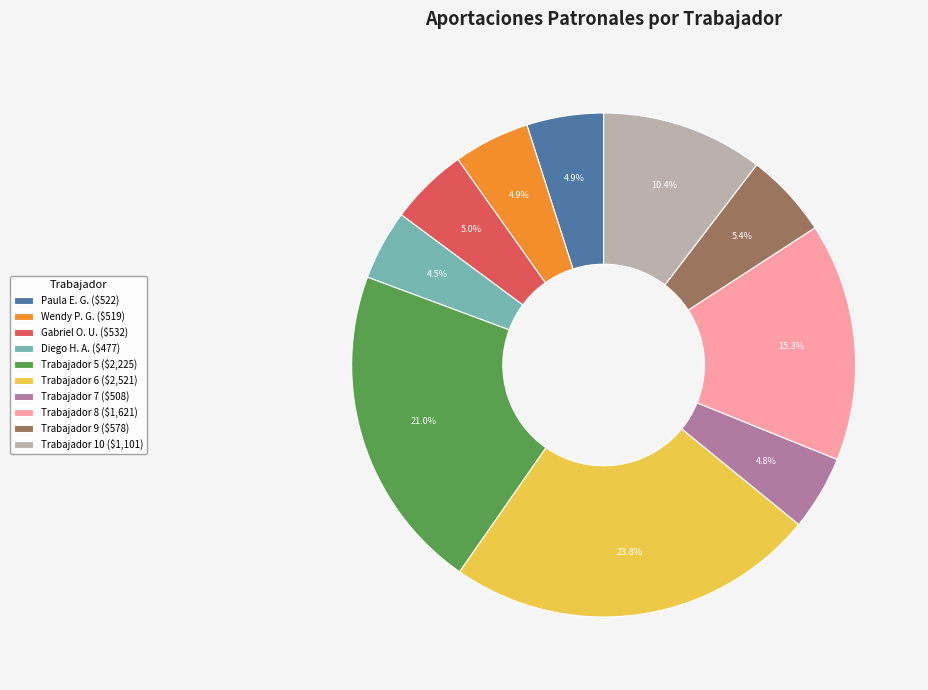

Count the number of slices in the pie.

10